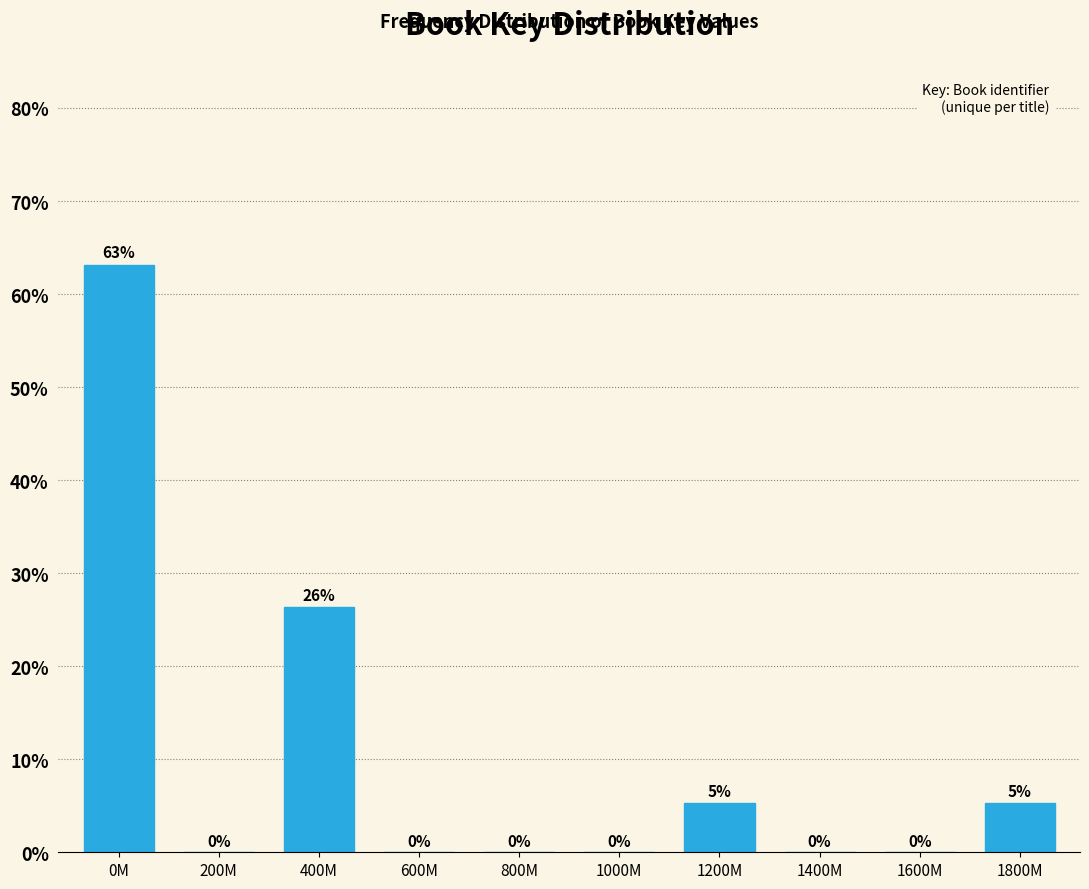

Is it true that the value at 1400M is 0.0?

True